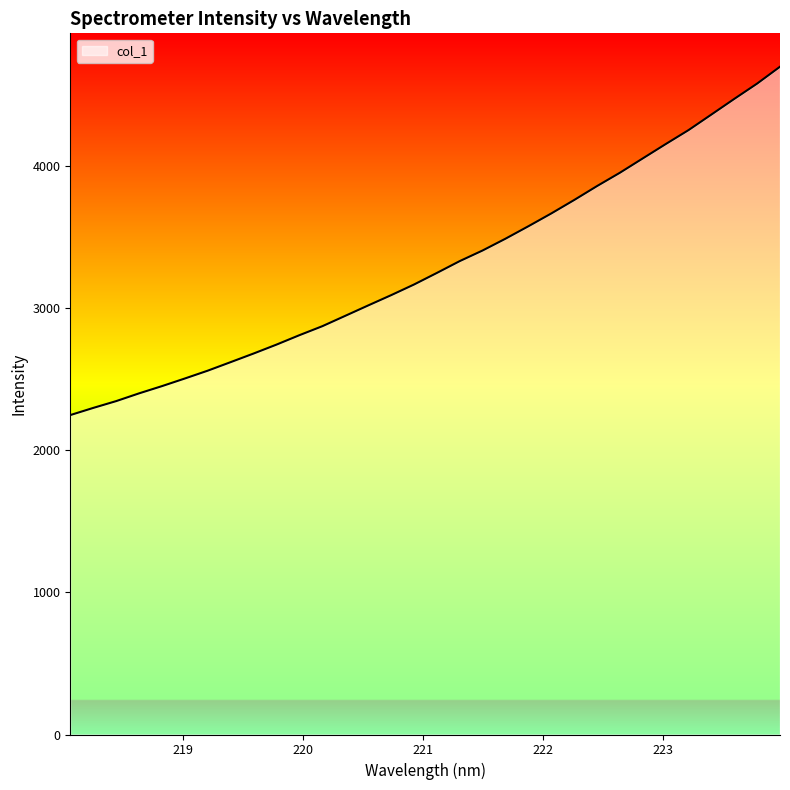

What is the sum of all values?

105698.9